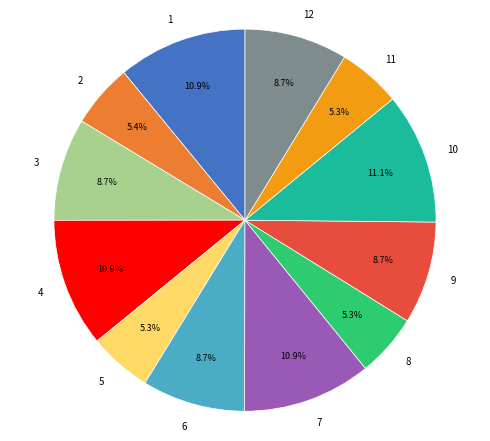

Combined, do 12 and 1 account for over 50%?

No